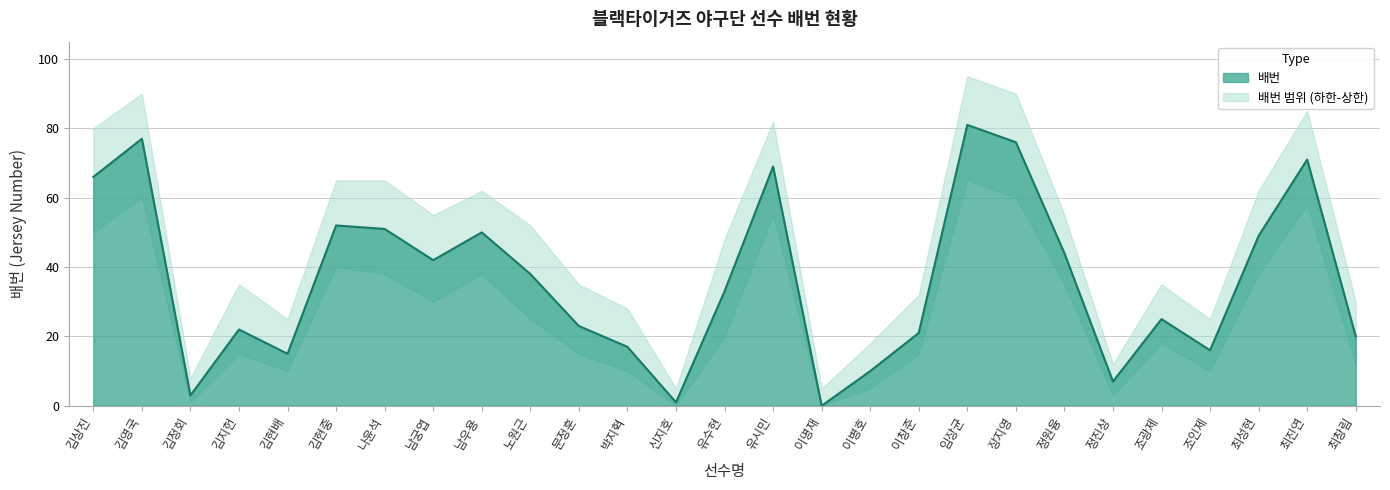

At which category is the sum across all series the highest?

임장균